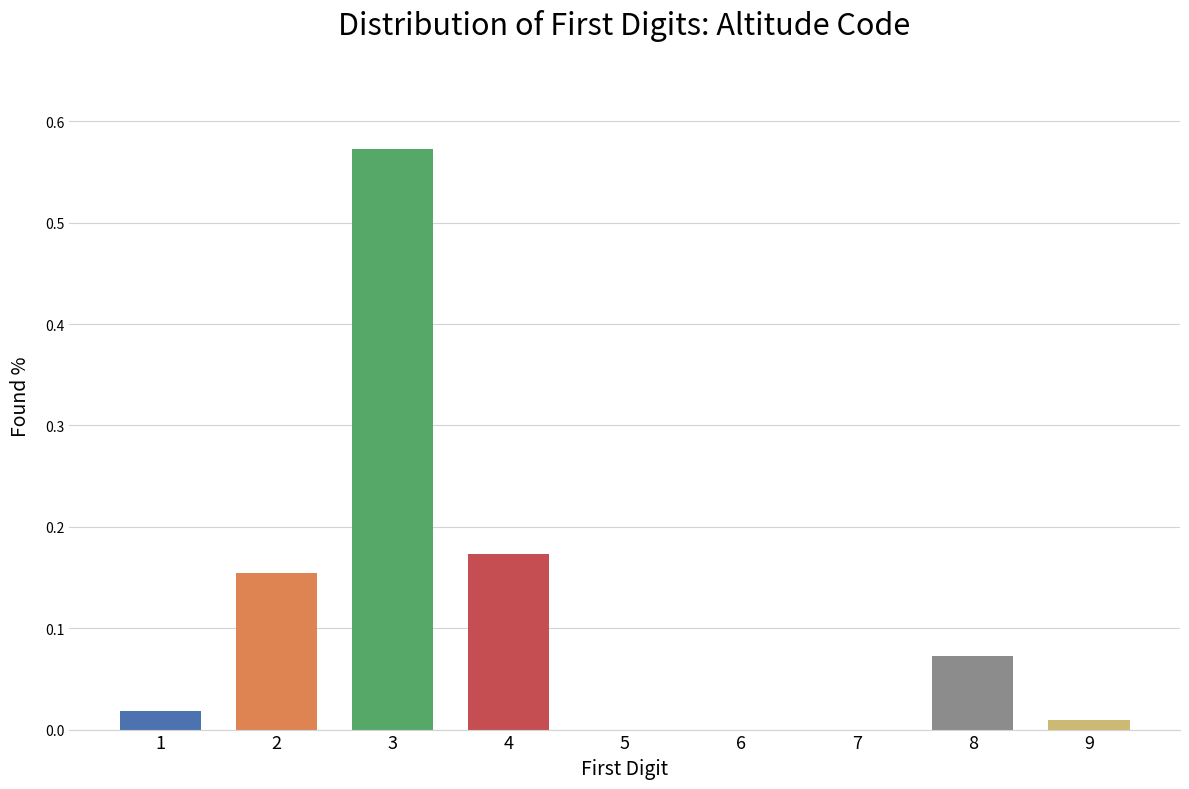

Count the number of categories in the chart.

9